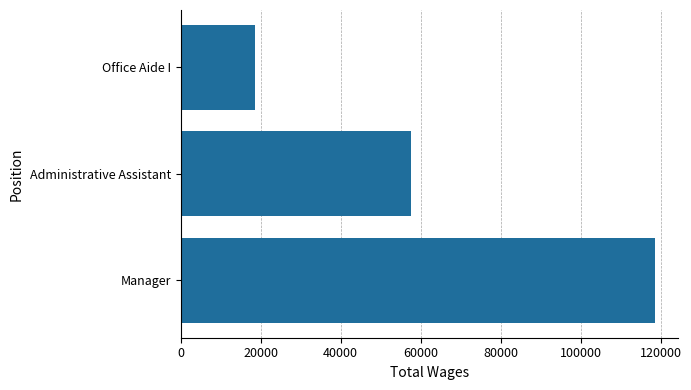

What is the sum of all values?

194720